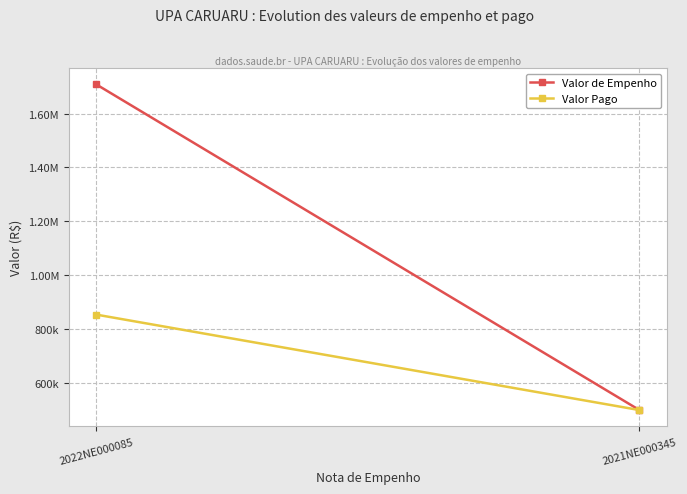

How many distinct data groups are displayed?

2